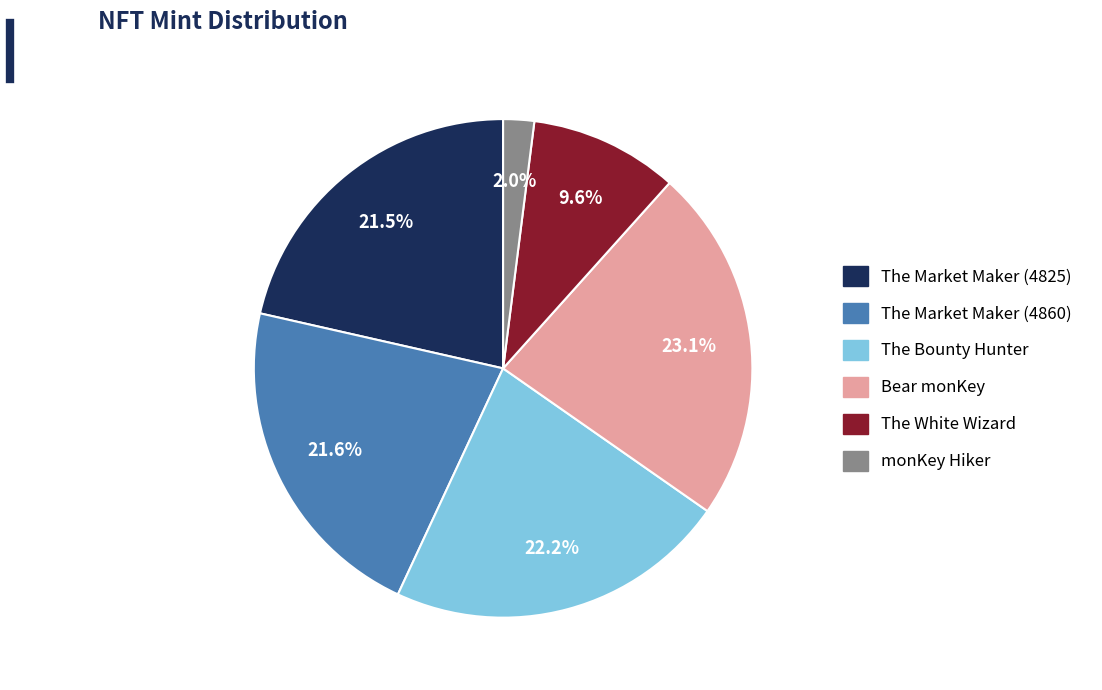

Approximately how many times larger is the value at The White Wizard compared to The Bounty Hunter?

0.4